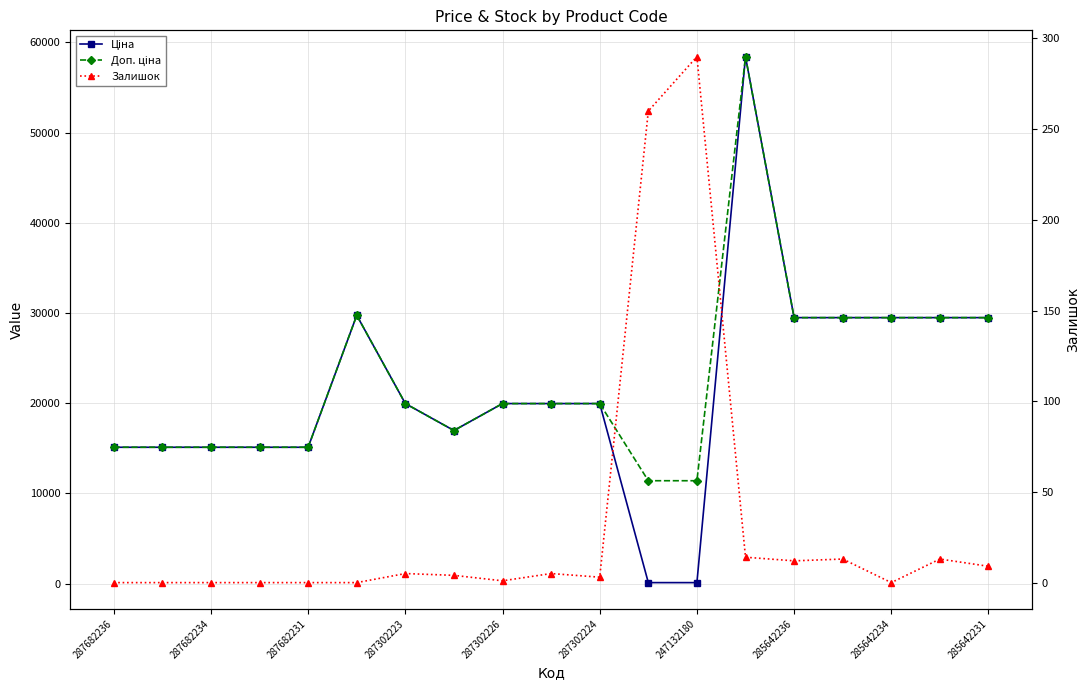

What is the average value of the Залишок series?

33.1